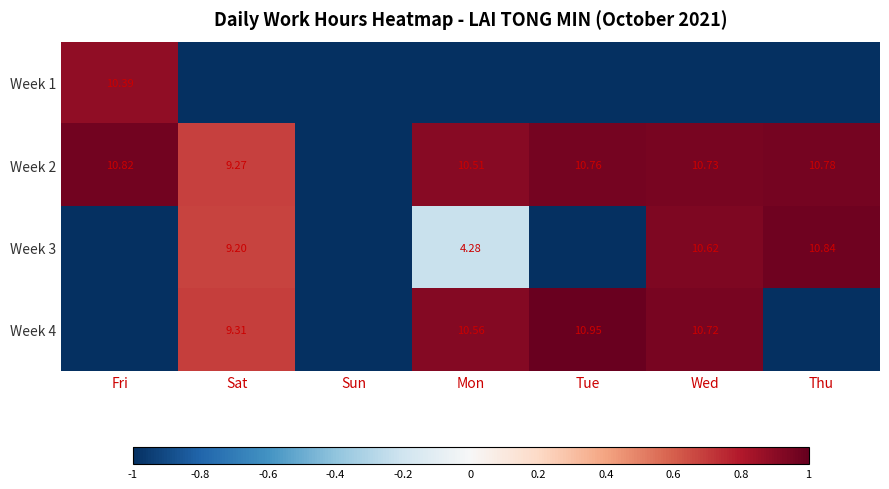

How many Week 1 values are between -1 and 0?

6